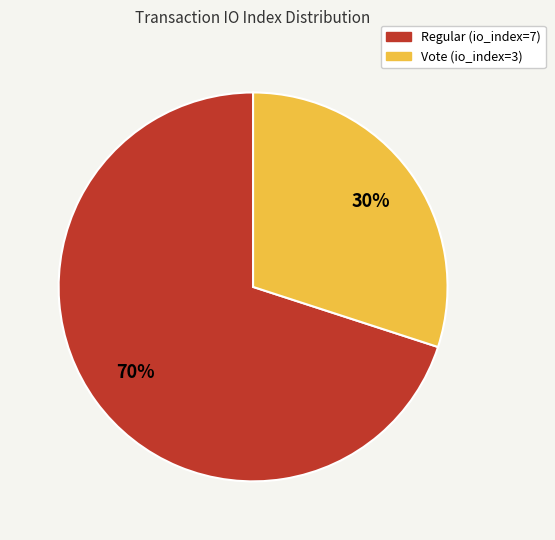

Rank the categories by value from highest to lowest.

Regular (io_index=7), Vote (io_index=3)